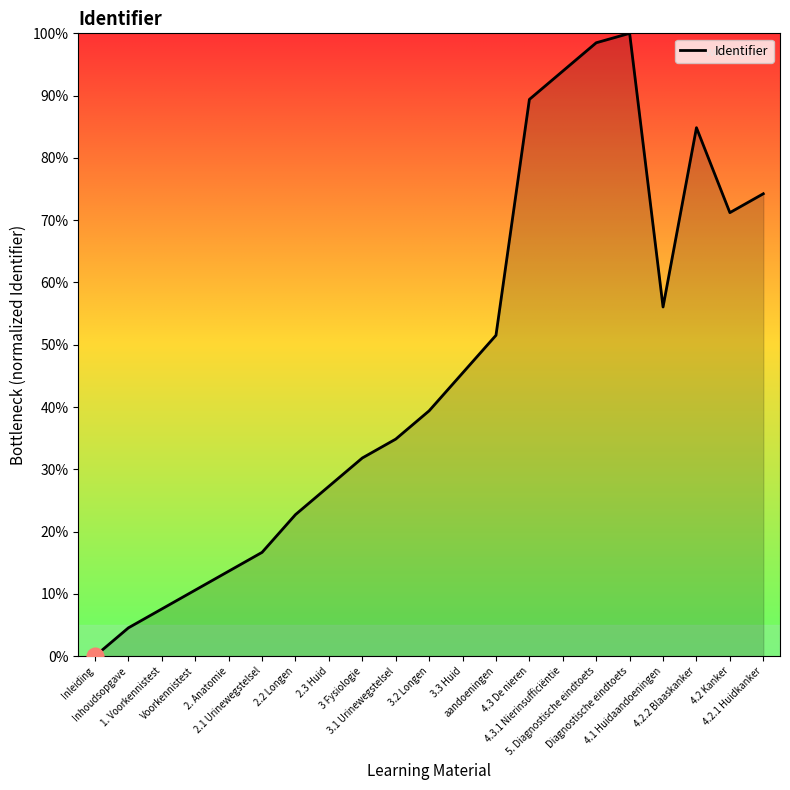

What is the difference between the values at 4.2.2 Blaaskanker and 4.1 Huidaandoeningen?

28.8